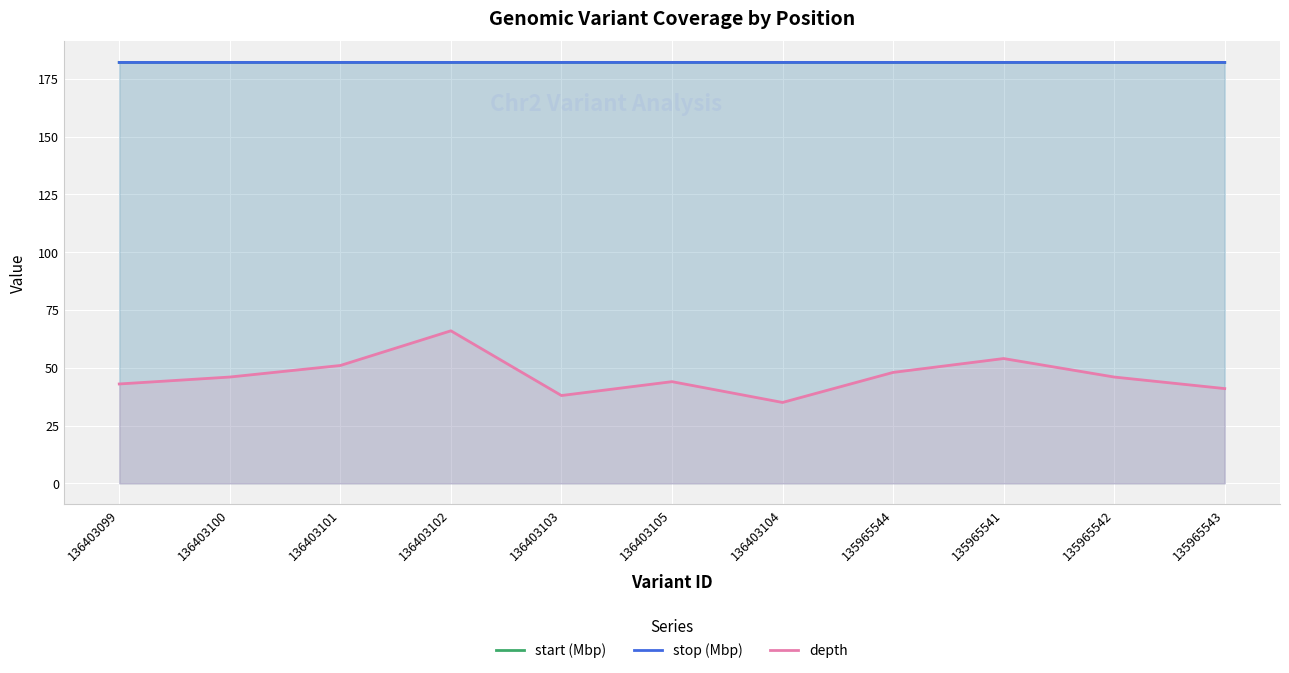

What is the label of the 7th point from the left?

136403104